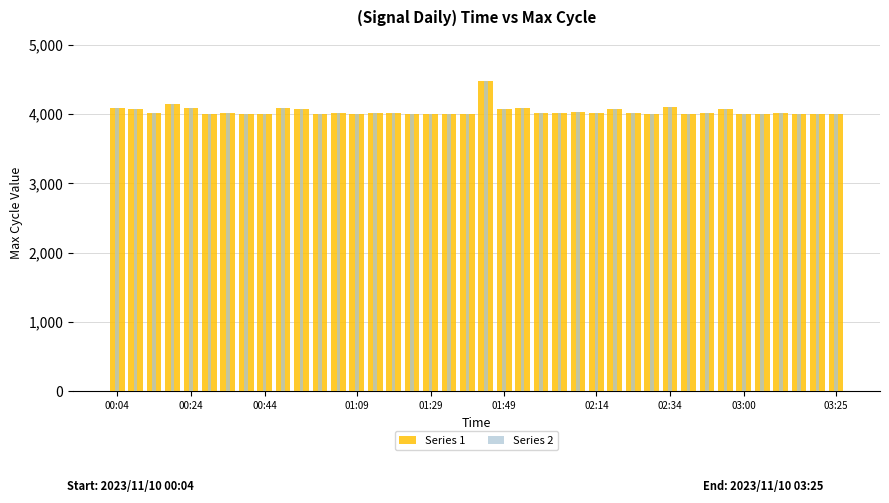

How many data points in Series 2 are less than 4011?

18